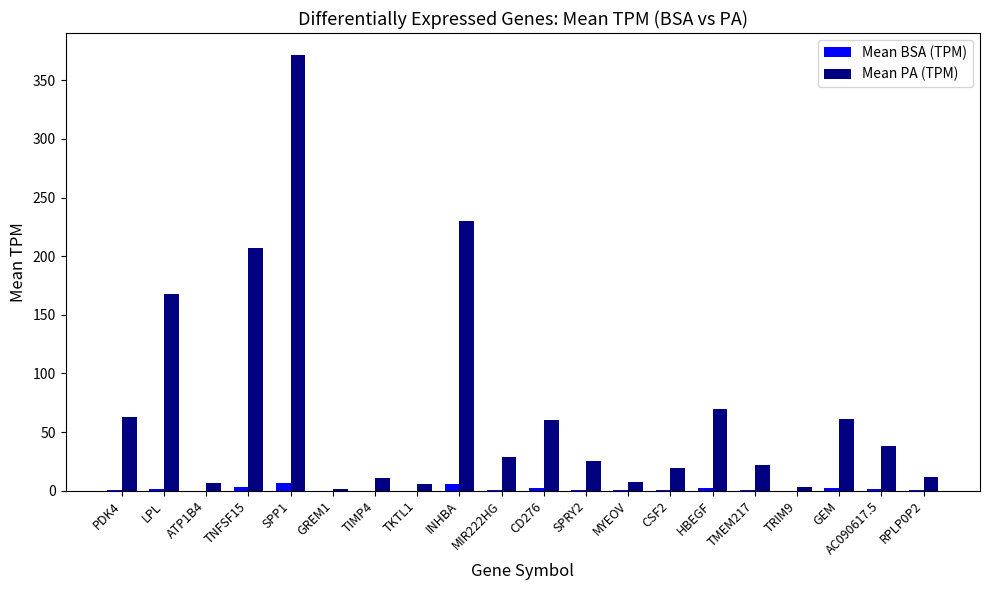

At which category is the sum across all series the highest?

SPP1